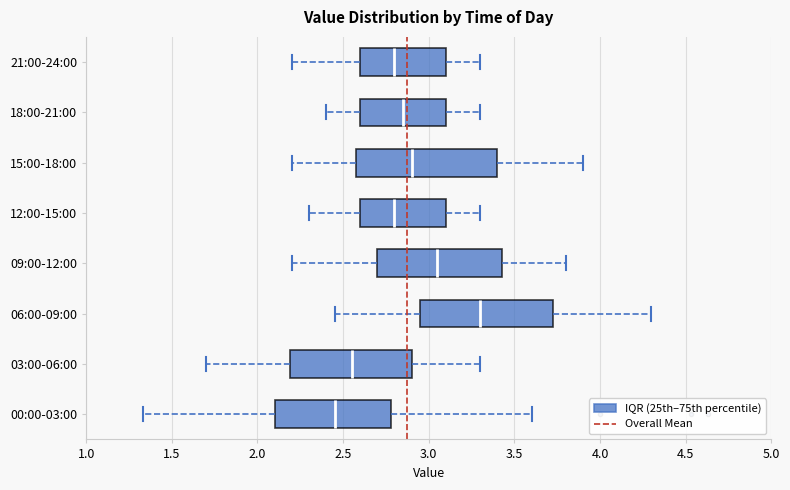

Reading bottom to top, transcribe this box plot: for each box, give where its median line is, the range the box spans, and where its two whiskers end, as read against the x-axis. The values are not printed on the chart, so give them approximately, as read against the axis.

00:00-03:00: median 2.45, box 2.10 to 2.80, whiskers 1.35 to 3.60
03:00-06:00: median 2.55, box 2.20 to 2.90, whiskers 1.70 to 3.30
06:00-09:00: median 3.30, box 2.95 to 3.75, whiskers 2.45 to 4.30
09:00-12:00: median 3.05, box 2.70 to 3.45, whiskers 2.20 to 3.80
12:00-15:00: median 2.80, box 2.60 to 3.10, whiskers 2.30 to 3.30
15:00-18:00: median 2.90, box 2.60 to 3.40, whiskers 2.20 to 3.90
18:00-21:00: median 2.85, box 2.60 to 3.10, whiskers 2.40 to 3.30
21:00-24:00: median 2.80, box 2.60 to 3.10, whiskers 2.20 to 3.30